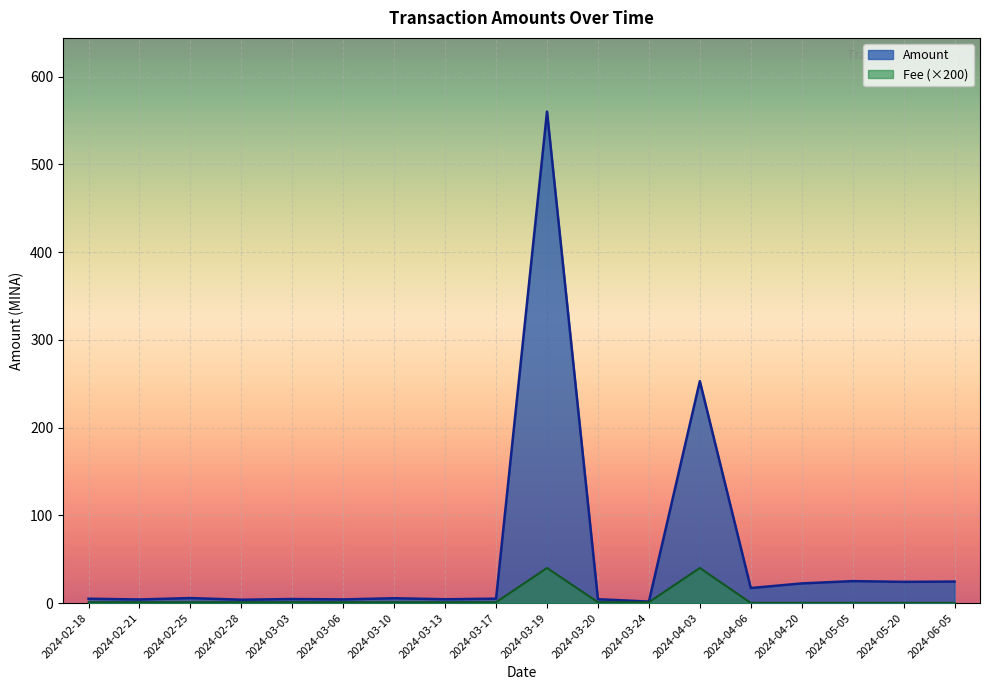

Where is Fee nearest to the value 0?

2024-06-05